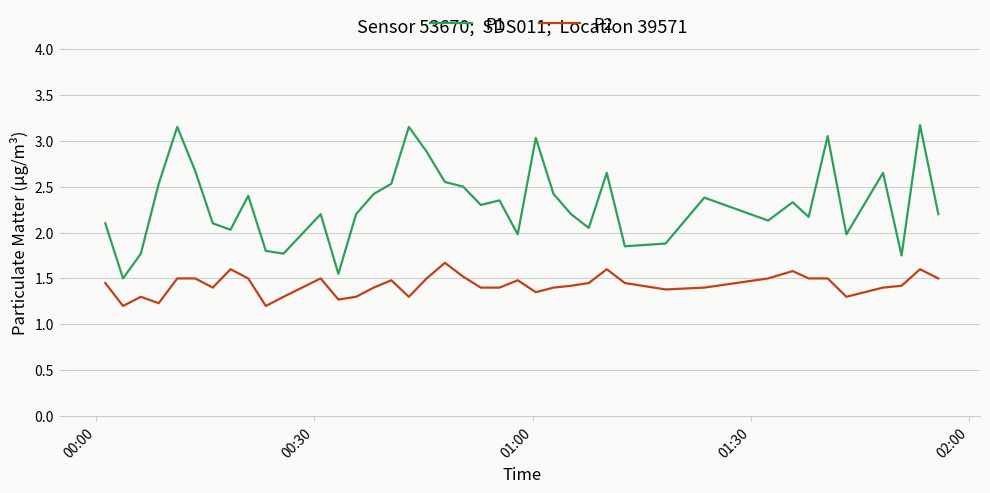

List the series in order of their peak value, highest first.

P1, P2